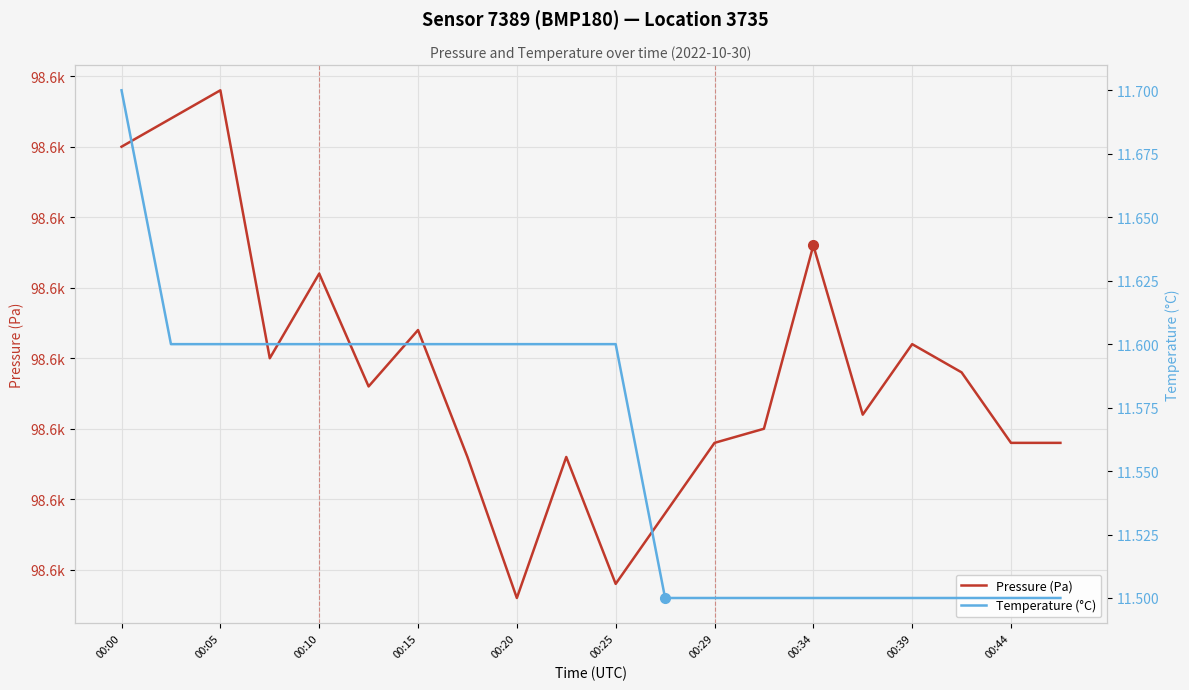

What is the difference between the maximum and second lowest values in the Pressure (Pa) series?

35.0